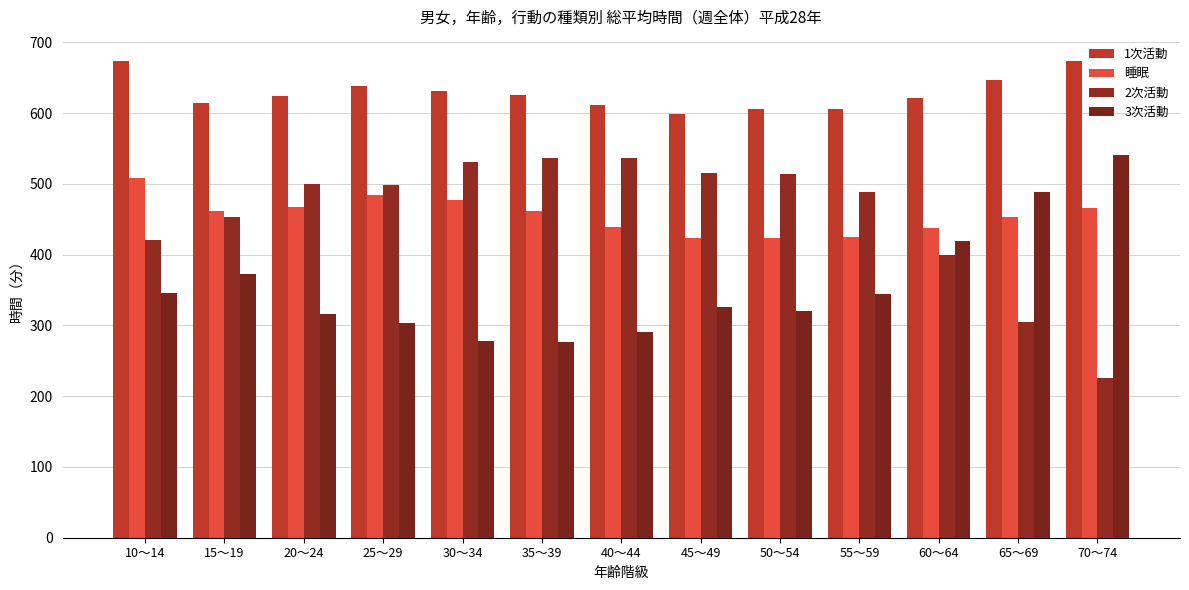

Reading left to right, extract all data points from this chart.

1次活動: 10～14=674	15～19=614	20～24=624	25～29=638	30～34=631	35～39=625	40～44=612	45～49=599	50～54=606	55～59=606	60～64=621	65～69=647	70～74=674
睡眠: 10～14=509	15～19=462	20～24=468	25～29=484	30～34=477	35～39=461	40～44=439	45～49=423	50～54=423	55～59=425	60～64=437	65～69=453	70～74=466
2次活動: 10～14=420	15～19=453	20～24=500	25～29=498	30～34=531	35～39=537	40～44=537	45～49=516	50～54=514	55～59=489	60～64=400	65～69=305	70～74=225
3次活動: 10～14=346	15～19=372	20～24=316	25～29=303	30～34=278	35～39=277	40～44=291	45～49=326	50～54=320	55～59=345	60～64=419	65～69=488	70～74=541